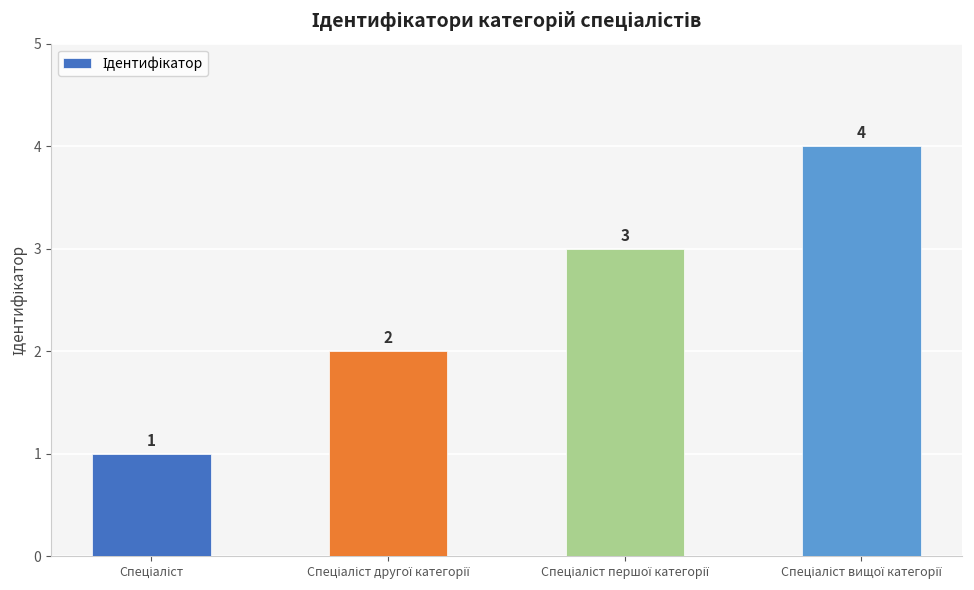

What is the value of the 3rd bar from the left?

3